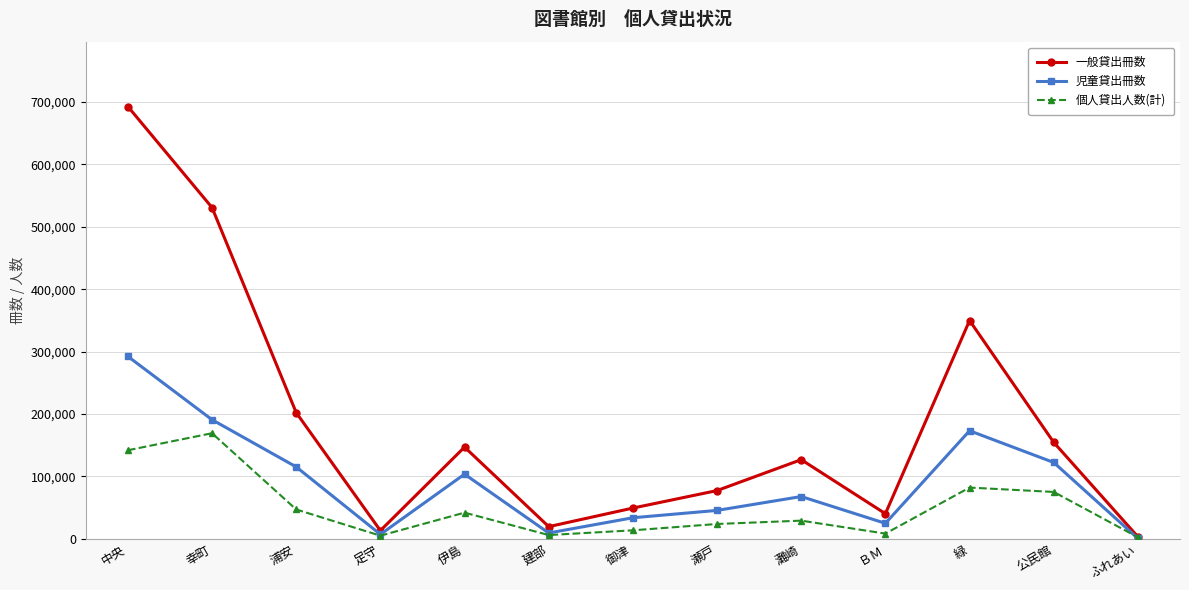

How many values in the 児童貸出冊数 series are below 67844?

6